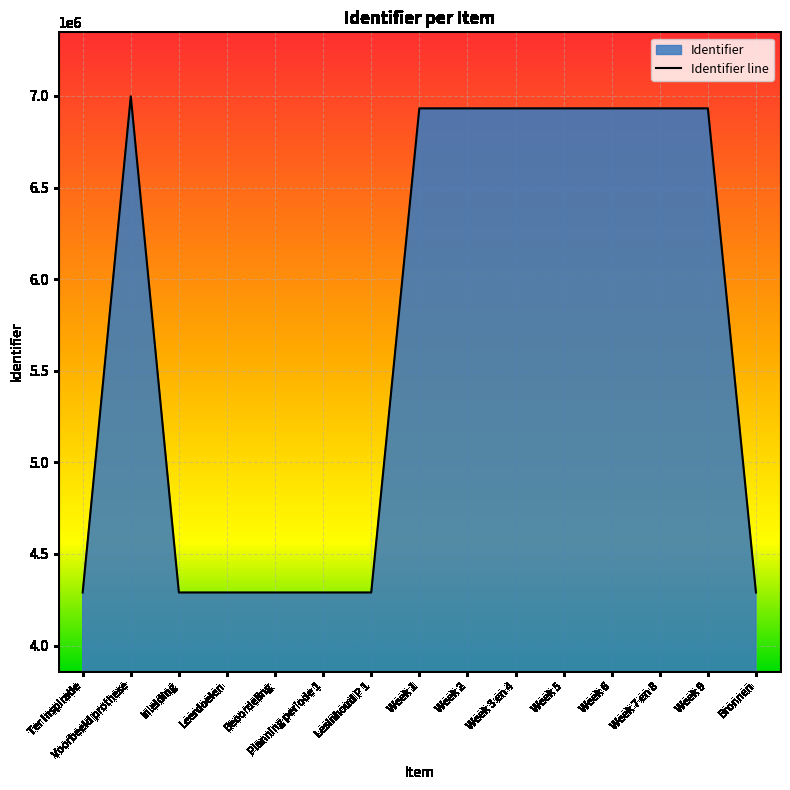

How many distinct data groups are displayed?

1